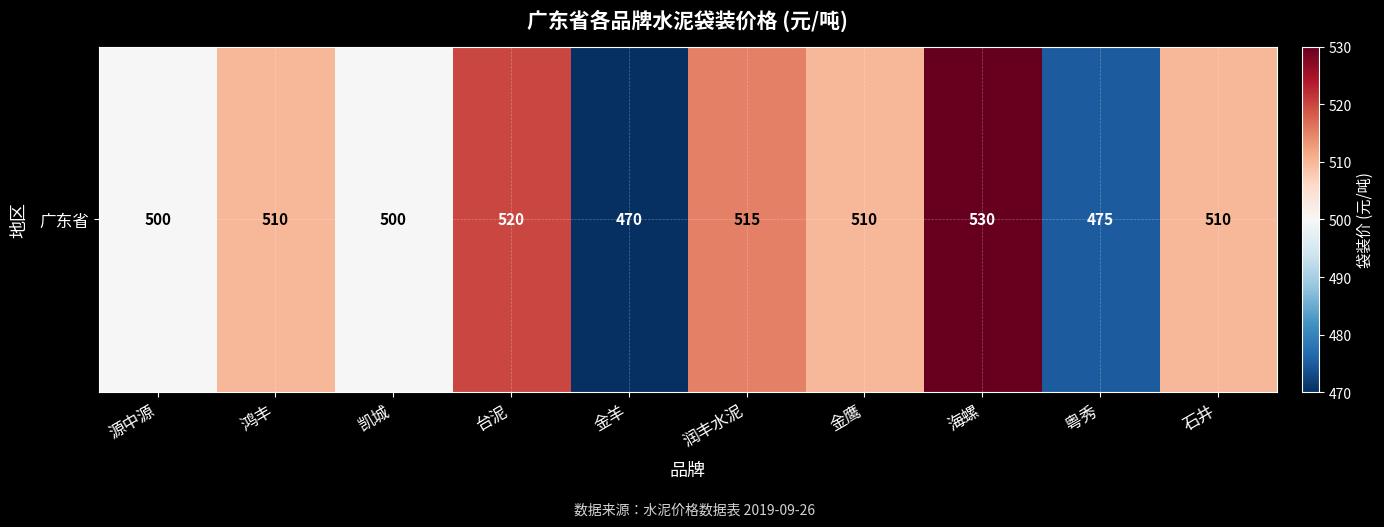

Reading right to left, list all the values displayed in this chart.

510	475	530	510	515	470	520	500	510	500